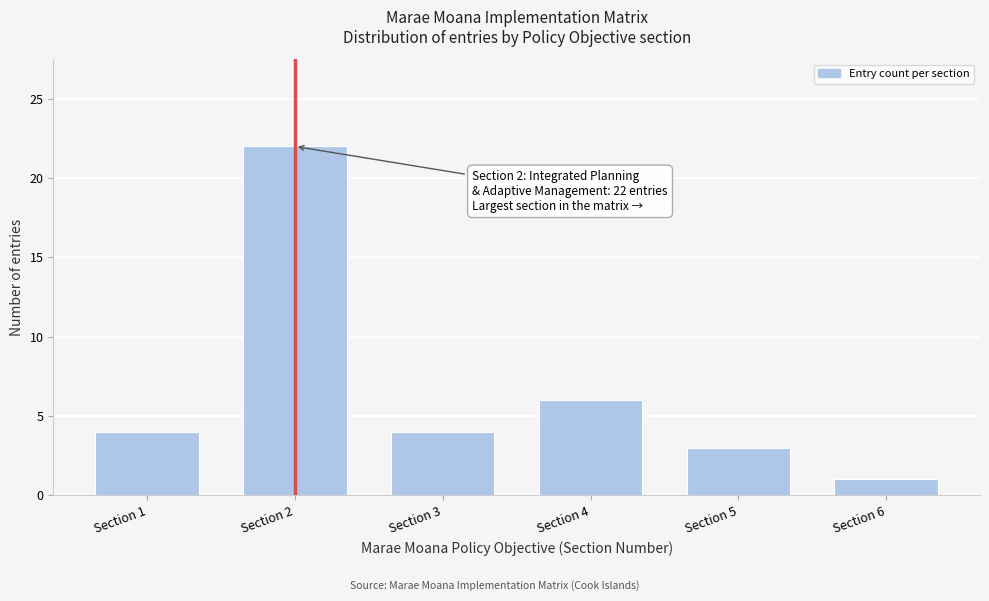

Reading left to right, transcribe all the data shown in this chart.

4	22	4	6	3	1